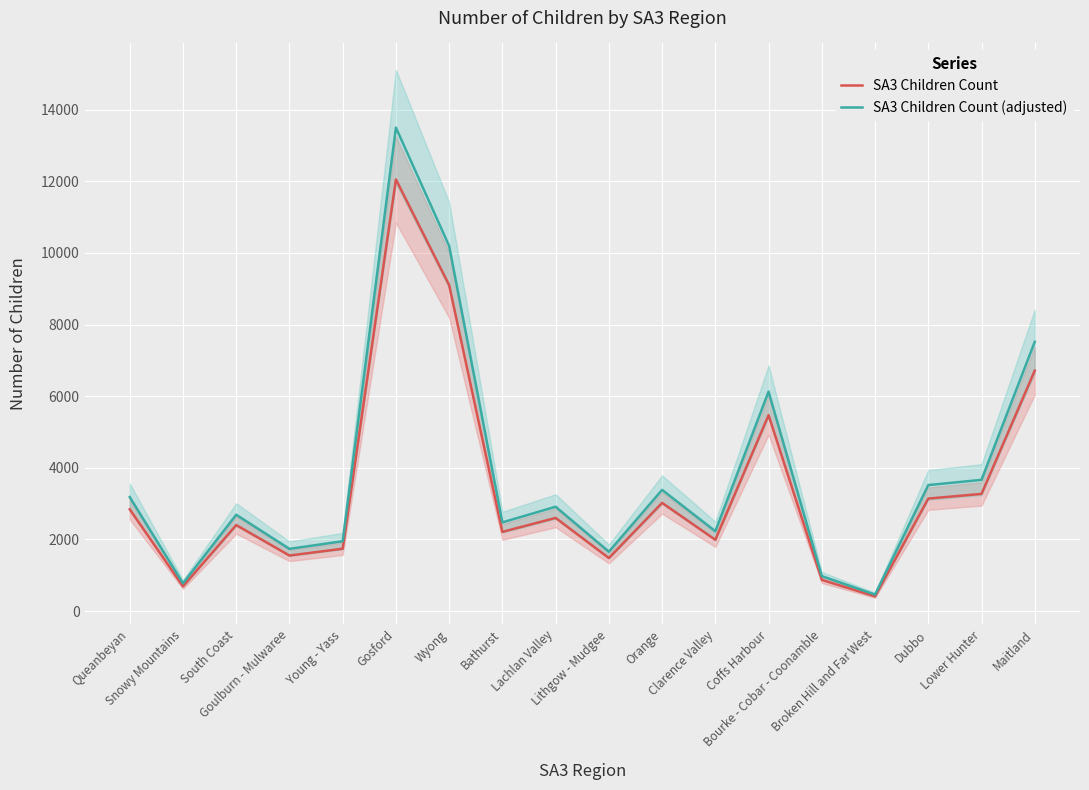

What are all the series names shown in the legend?

SA3 Children Count, SA3 Children Count (adjusted)